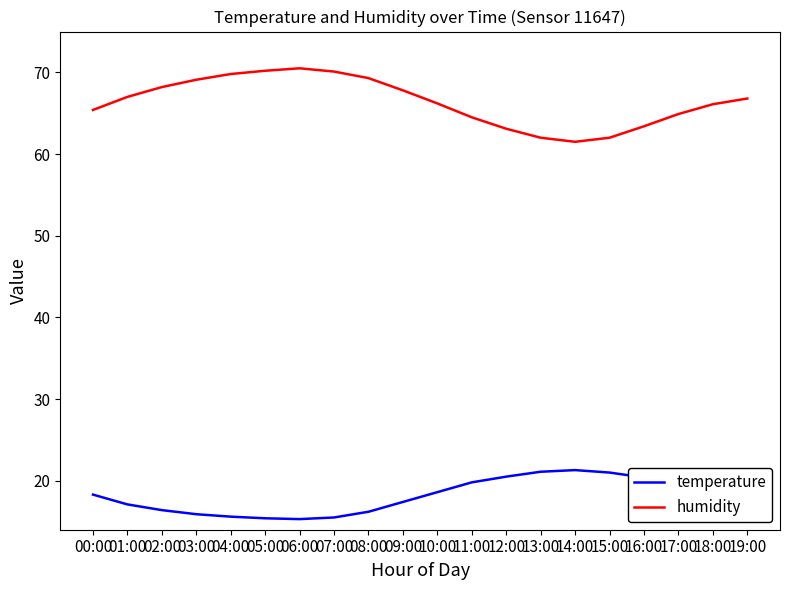

Does the chart display data point markers on the line(s)?

No